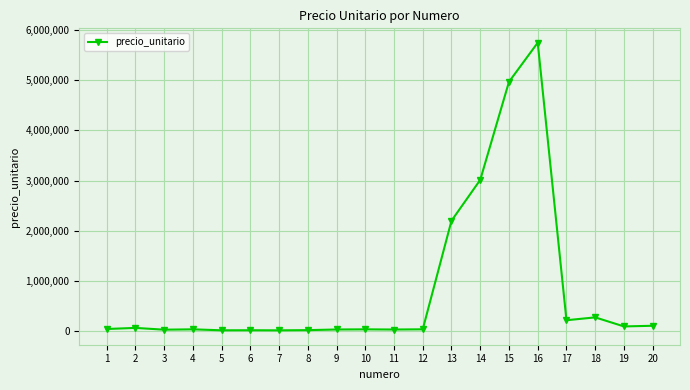

What is the greatest value displayed?

5743600